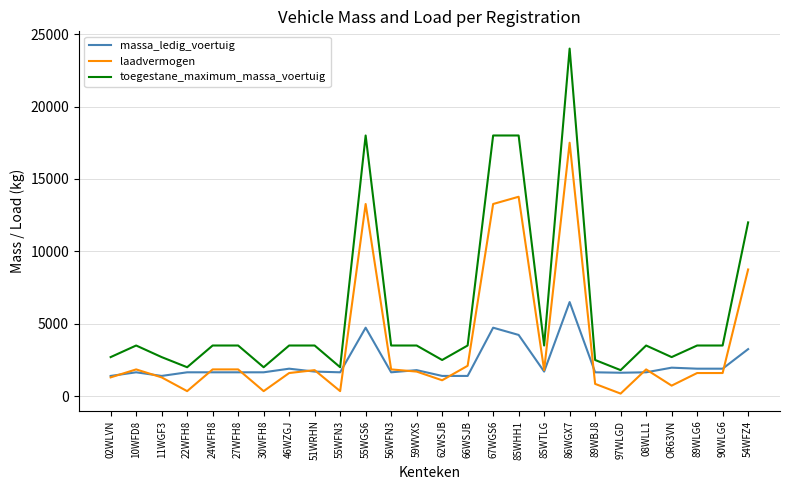

True or false: laadvermogen and toegestane_maximum_massa_voertuig intersect in this chart.

False